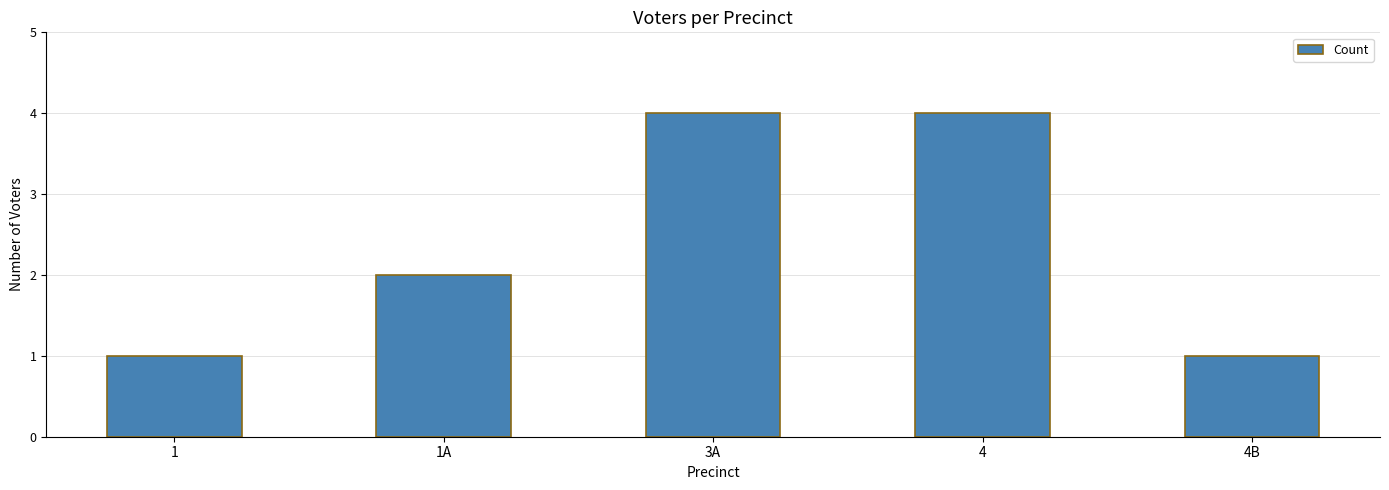

Between 1A and 4B, which is larger?

1A